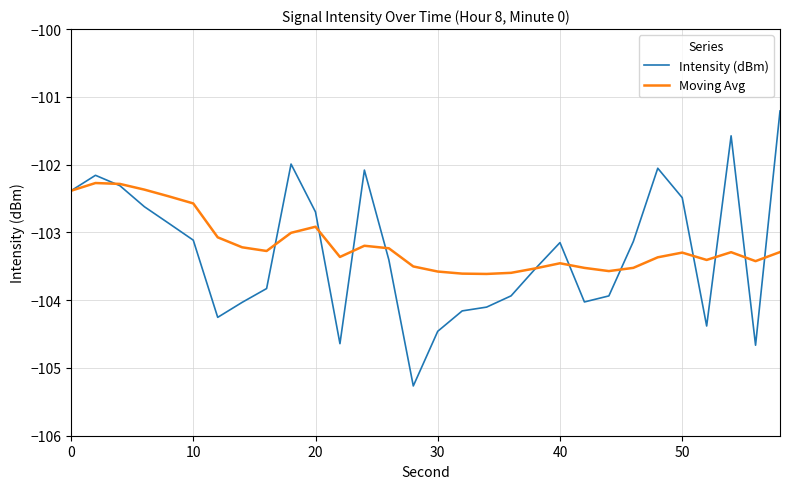

Is this an area chart (filled region under the line)?

No